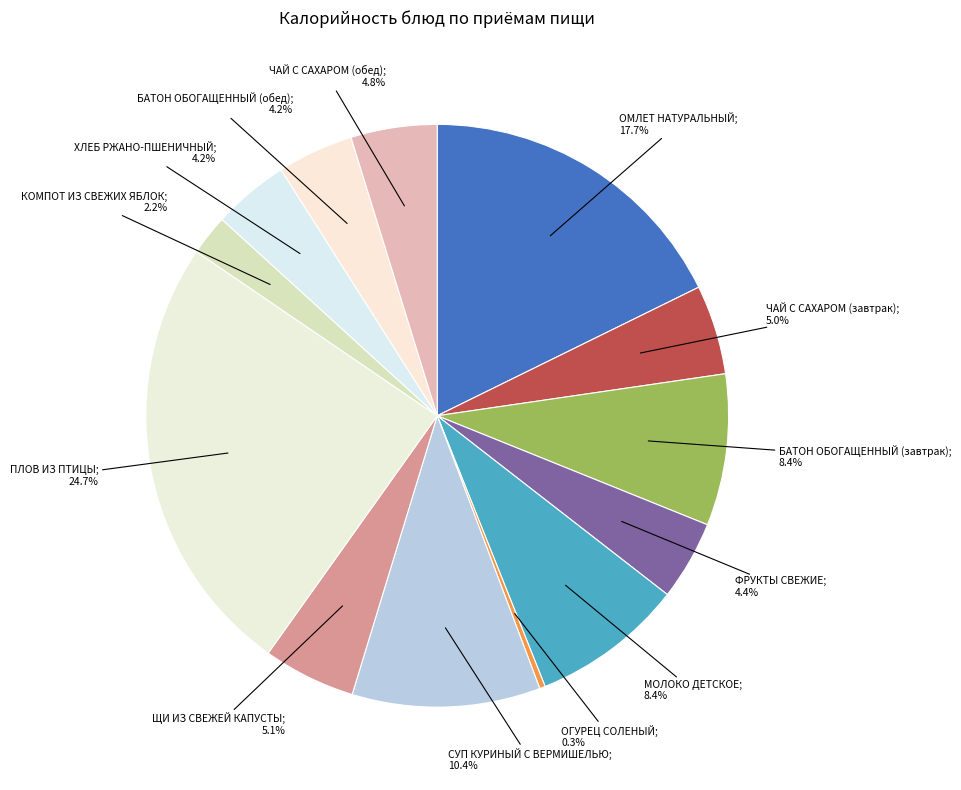

How many segments does this pie chart have?

13